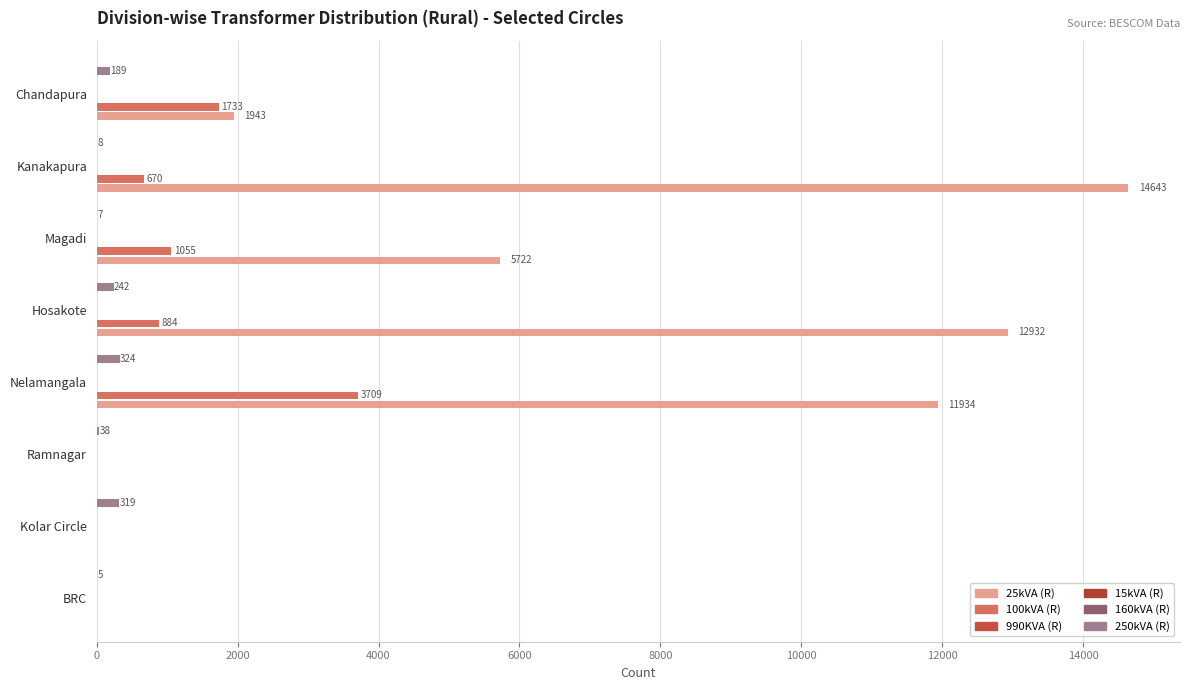

Are the bars grouped side by side (vs. stacked)?

Yes